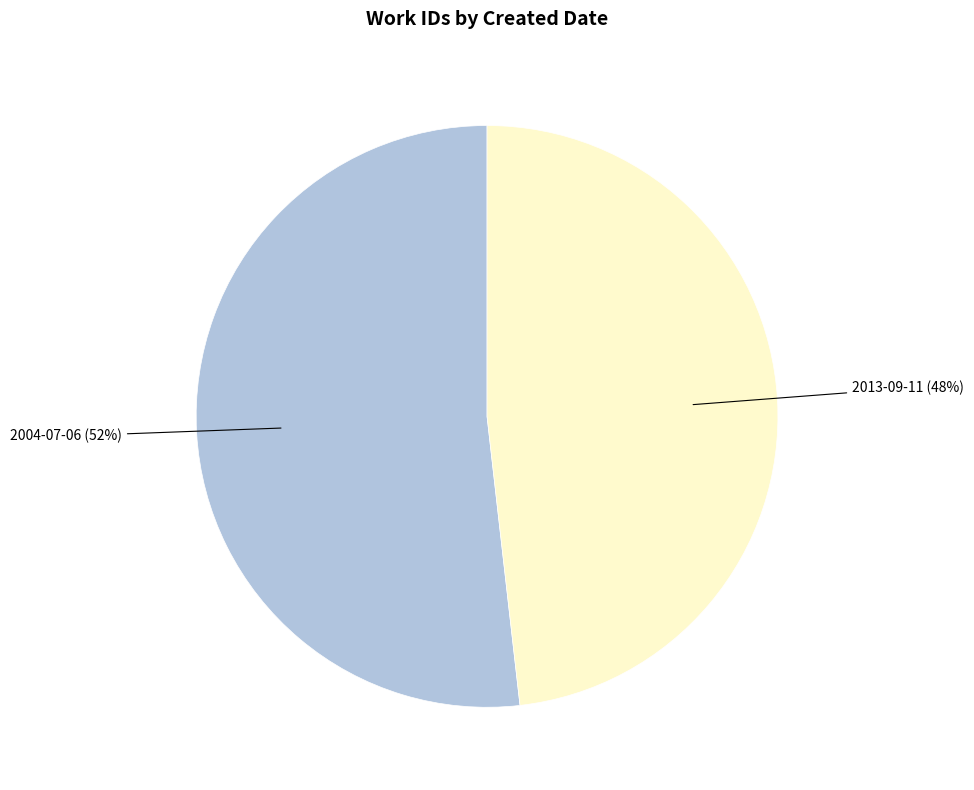

To the nearest percent, what is the difference between the 2004-07-06 and 2013-09-11 slice percentages?

4%